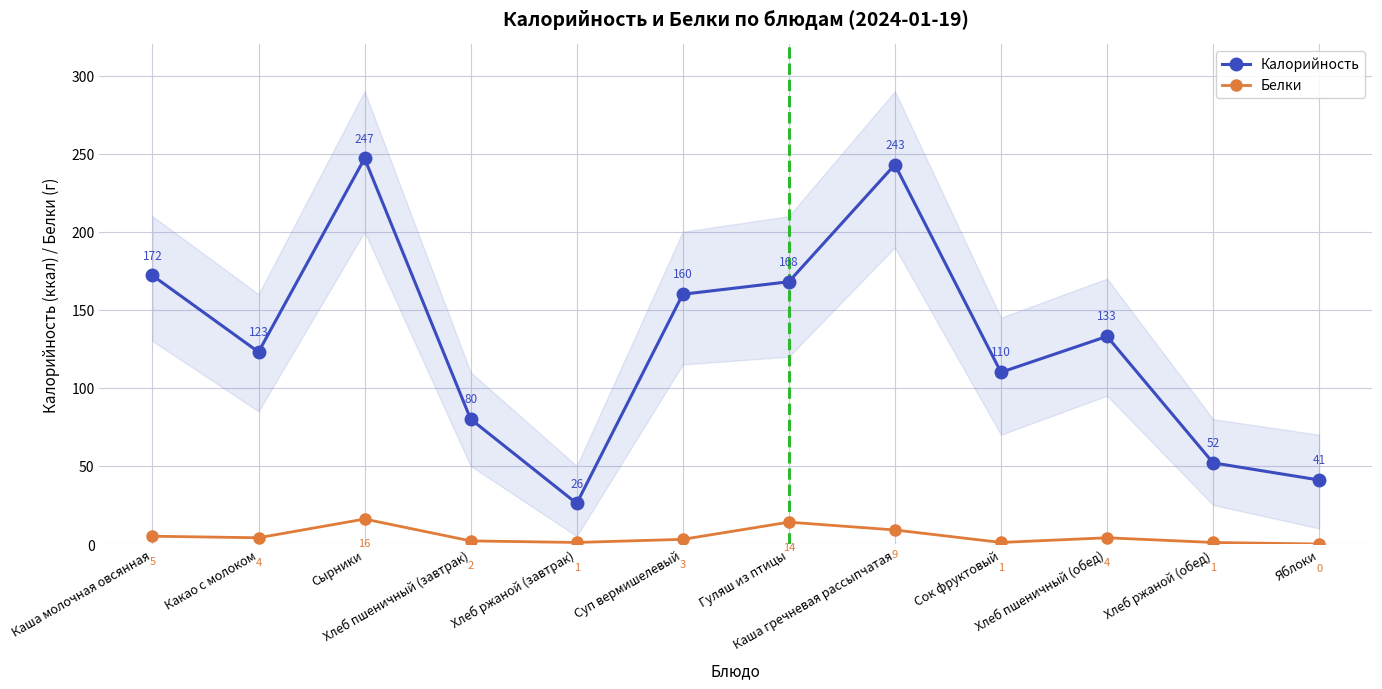

True or false: Калорийность and Белки cross at least once.

False